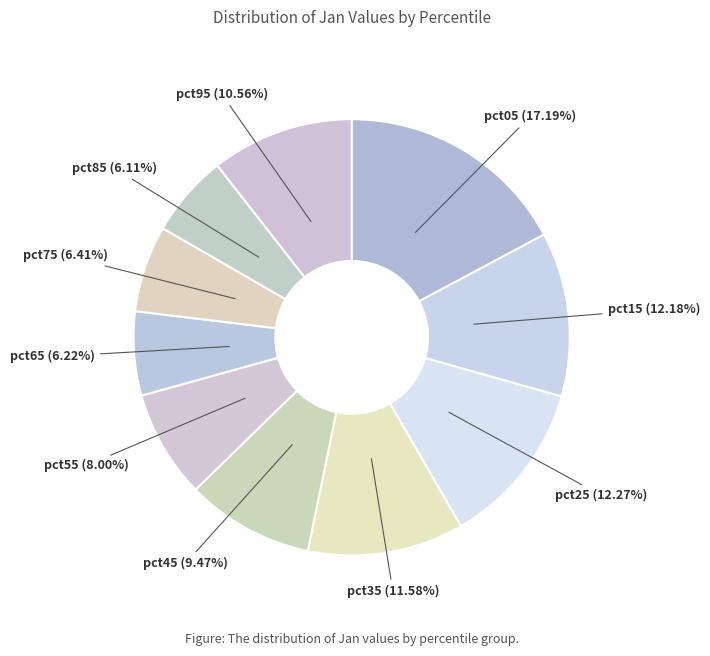

To the nearest percent, what is the average slice percentage?

10%